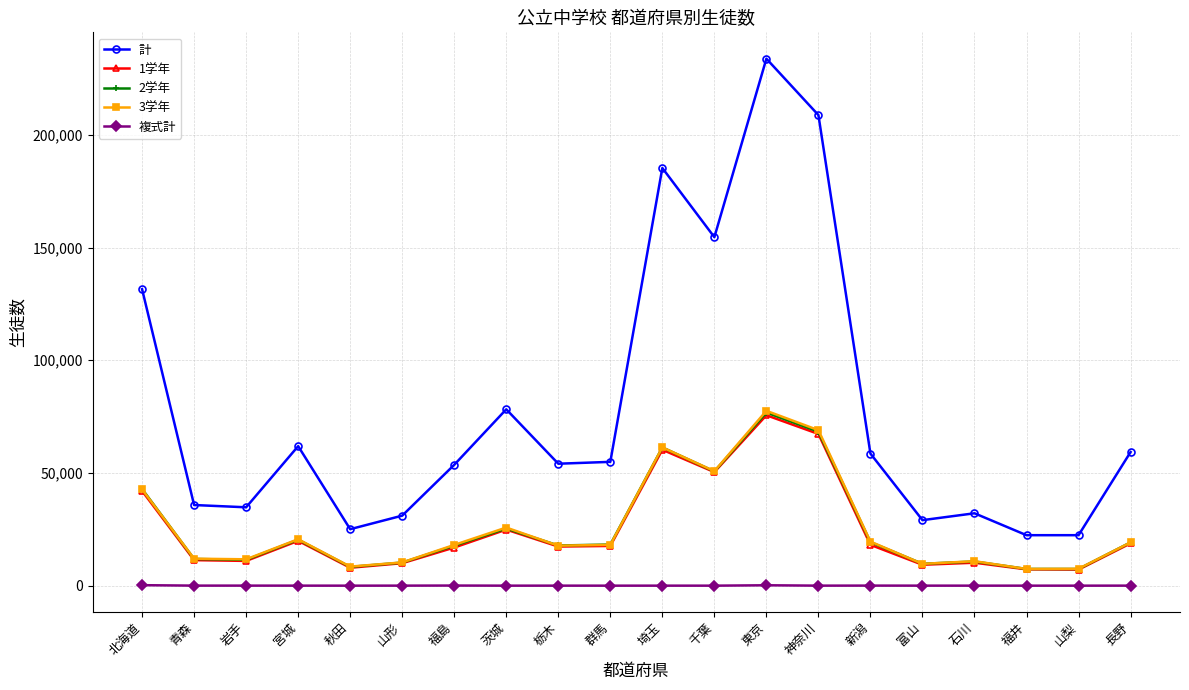

How many lines are shown in the chart?

5